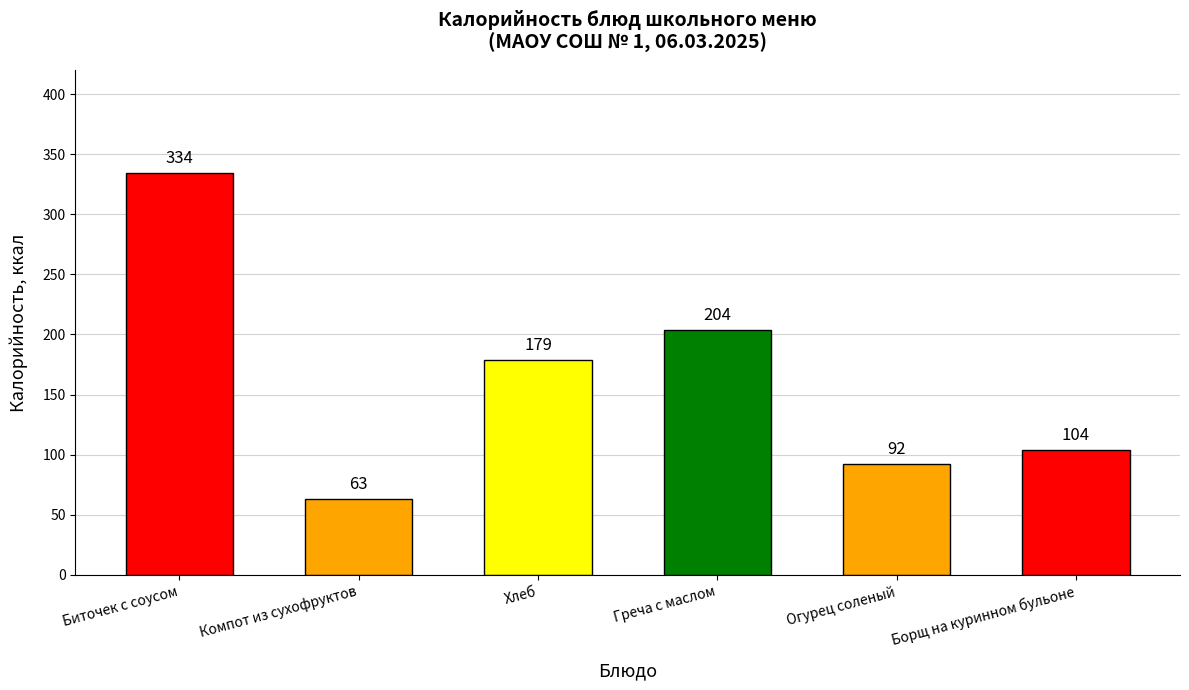

What is the average value?

163